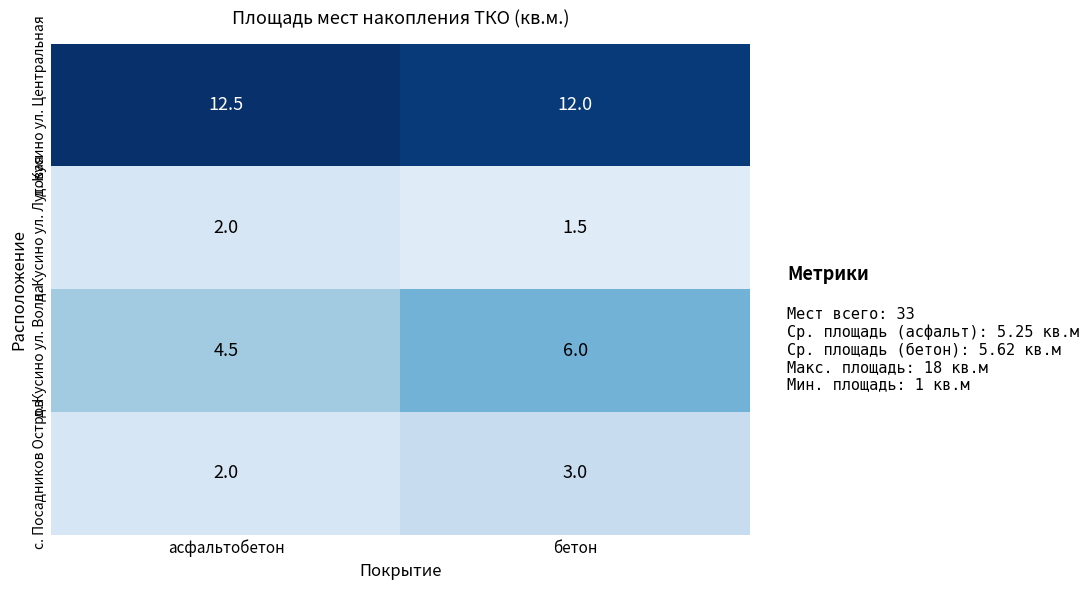

What value does the д. Кусино ул. Луговая series have at асфальтобетон?

2.0